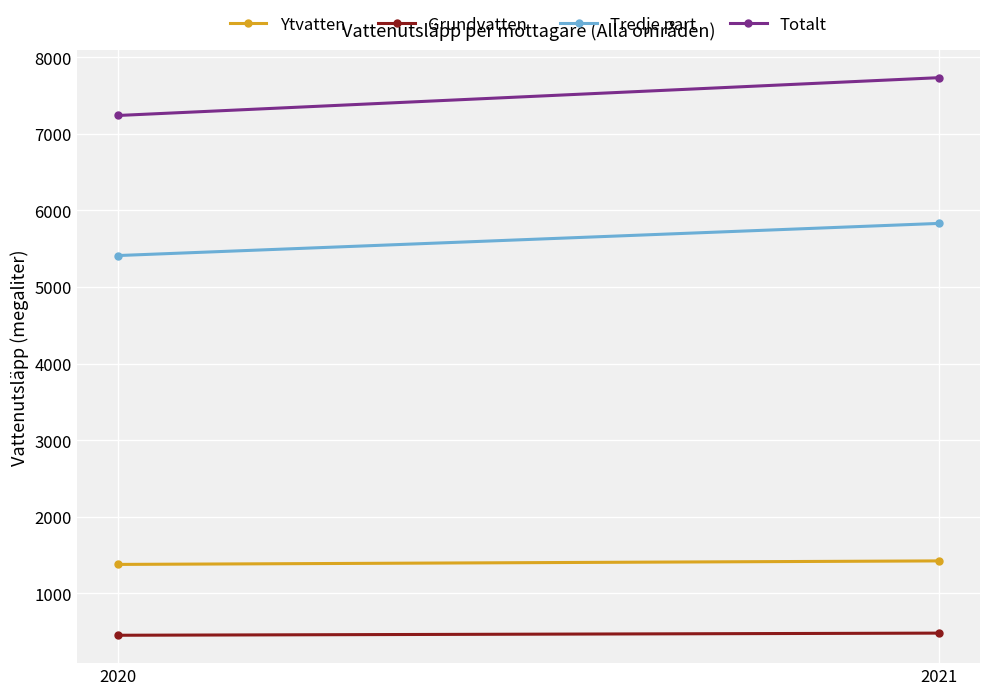

Reading left to right, extract all data points from this chart.

Ytvatten: 2020=1377	2021=1423
Grundvatten: 2020=452	2021=480
Tredje part: 2020=5410	2021=5830
Totalt: 2020=7239	2021=7733